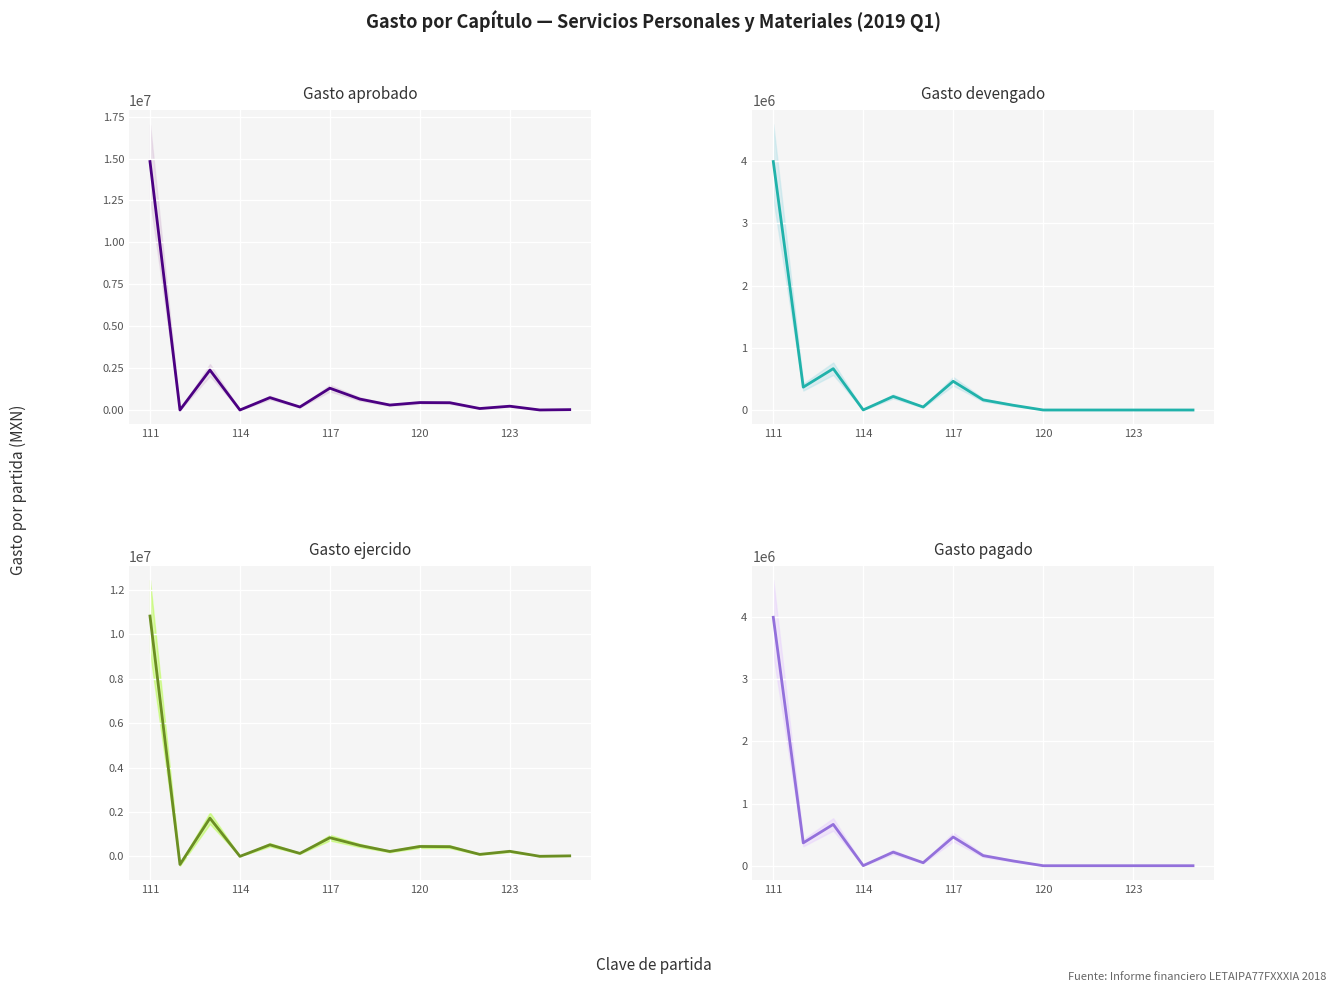

True or false: Gasto pagado and Gasto ejercido intersect in this chart.

True